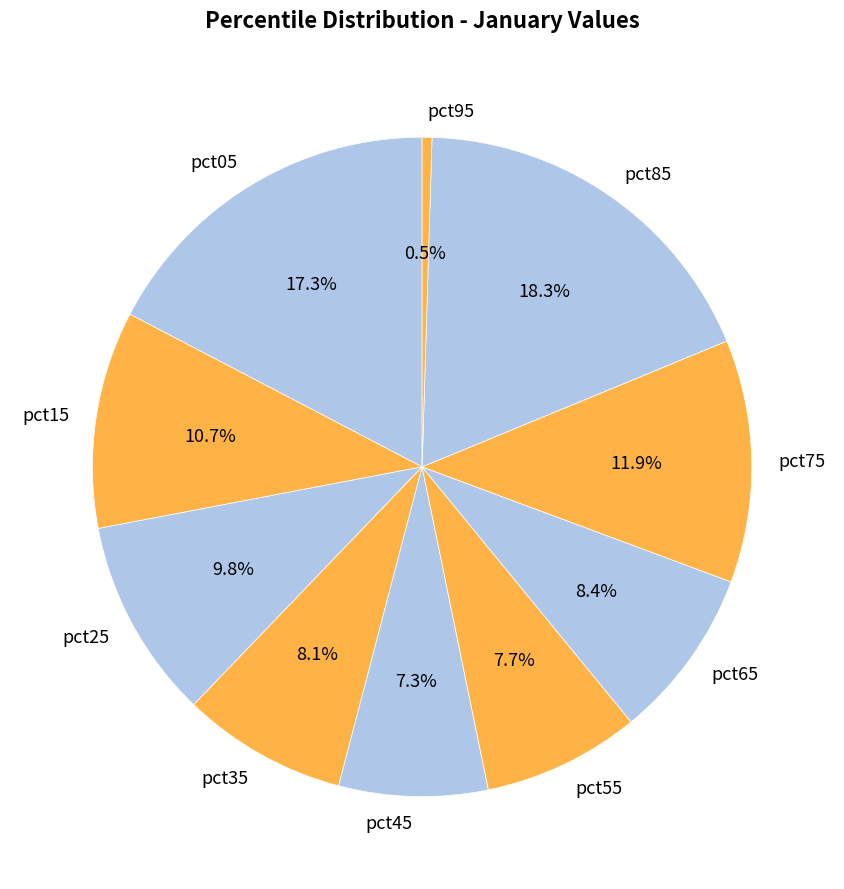

Between pct45 and pct05, which is larger?

pct05